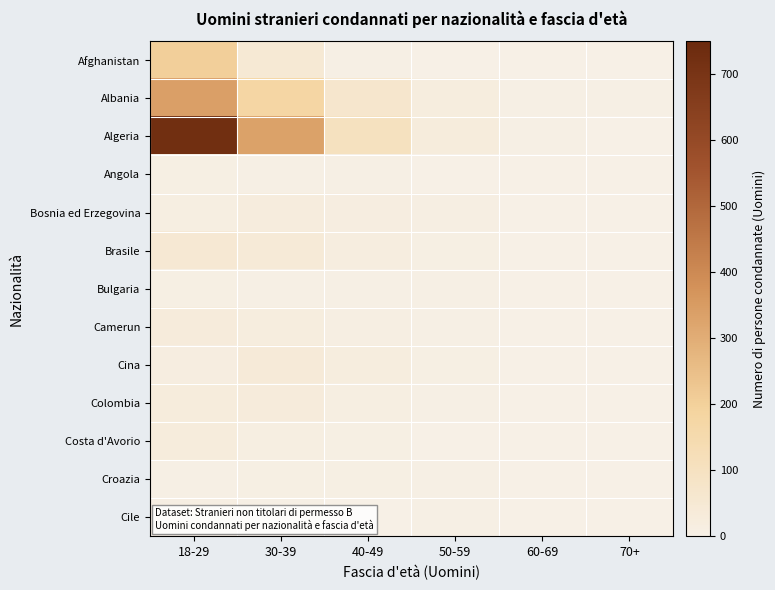

Which has a higher value, 70+ or 40-49?

40-49